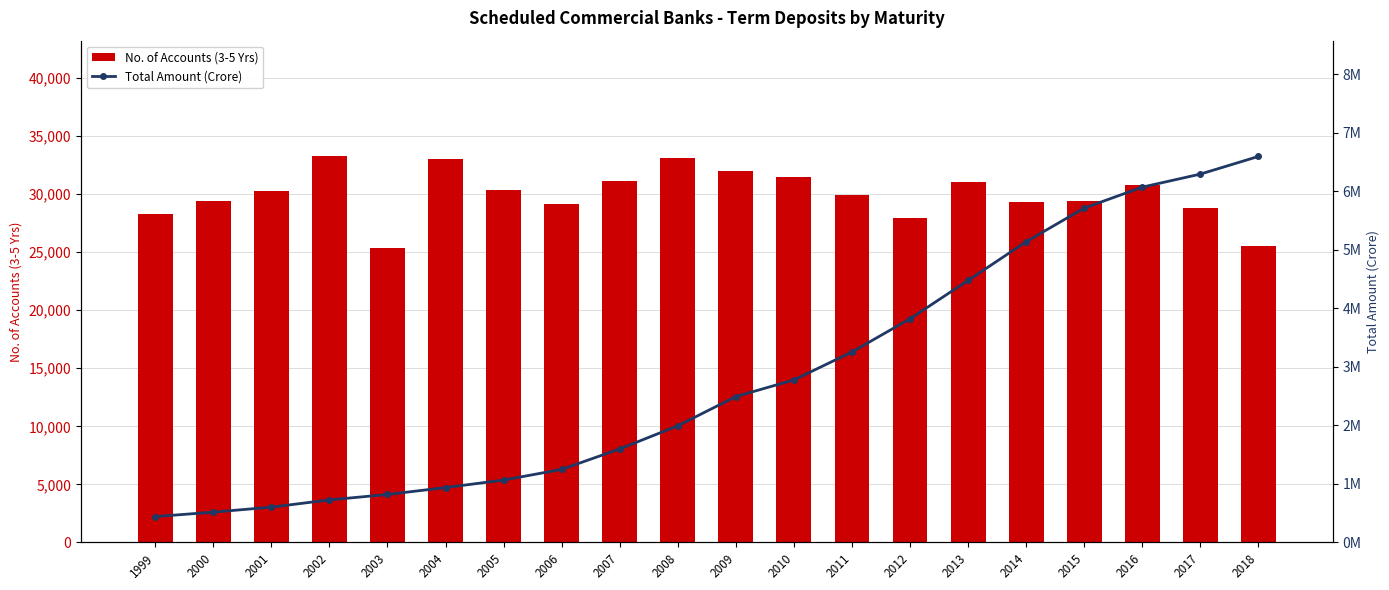

Between 1999 and 2018, which is larger?

1999